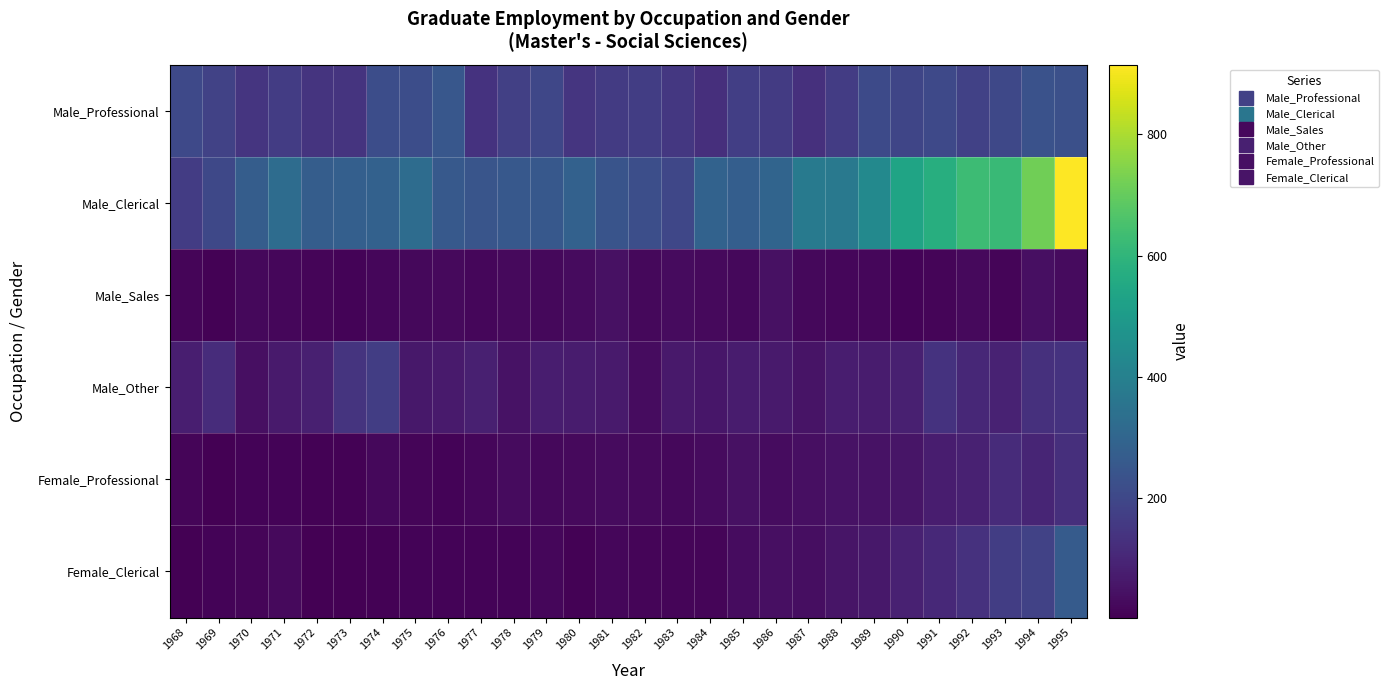

Which series has the largest total across all categories?

Male_Clerical